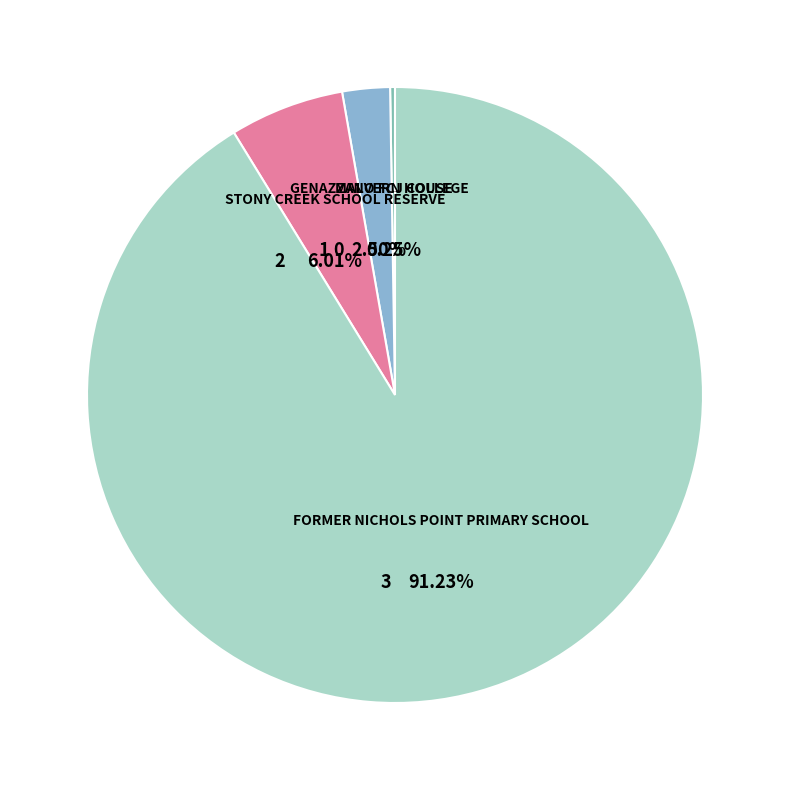

Which category has the smallest portion of the pie?

MALVERN HOUSE